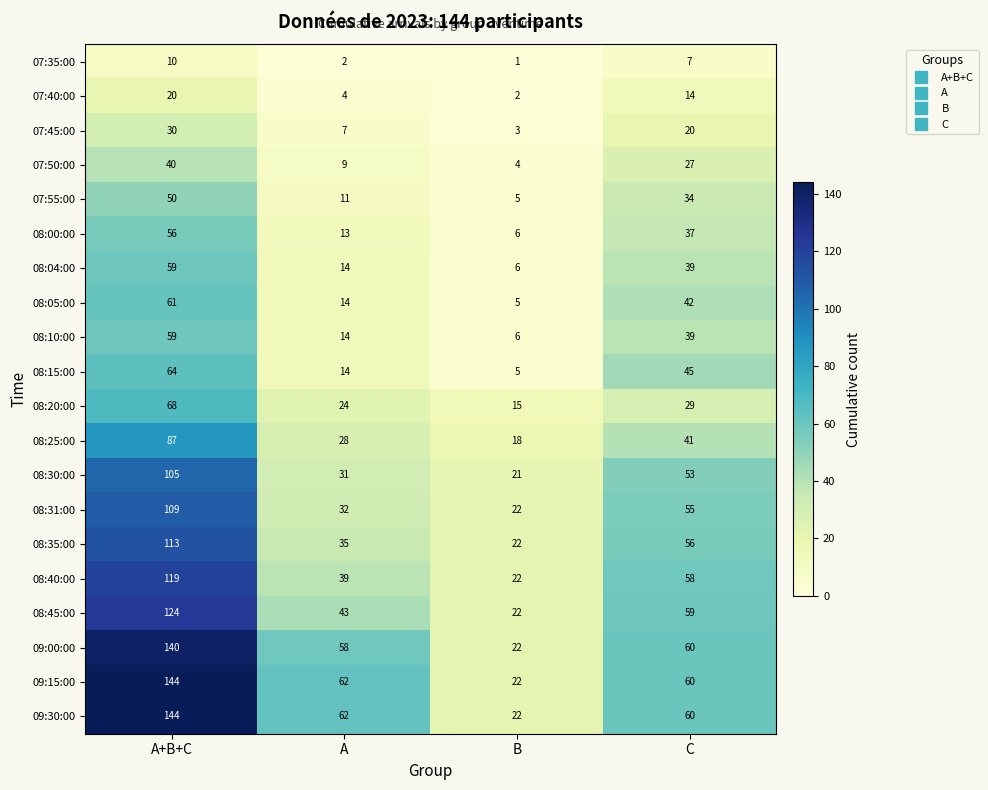

List the labels in order of 07:40:00 value, largest first.

A+B+C, C, A, B